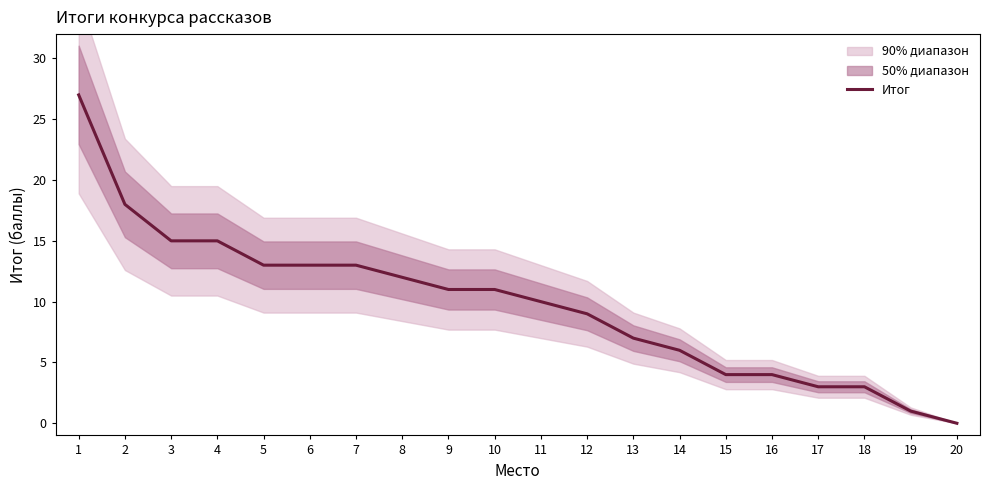

True or false: the data has more than 0 interior local peaks.

False